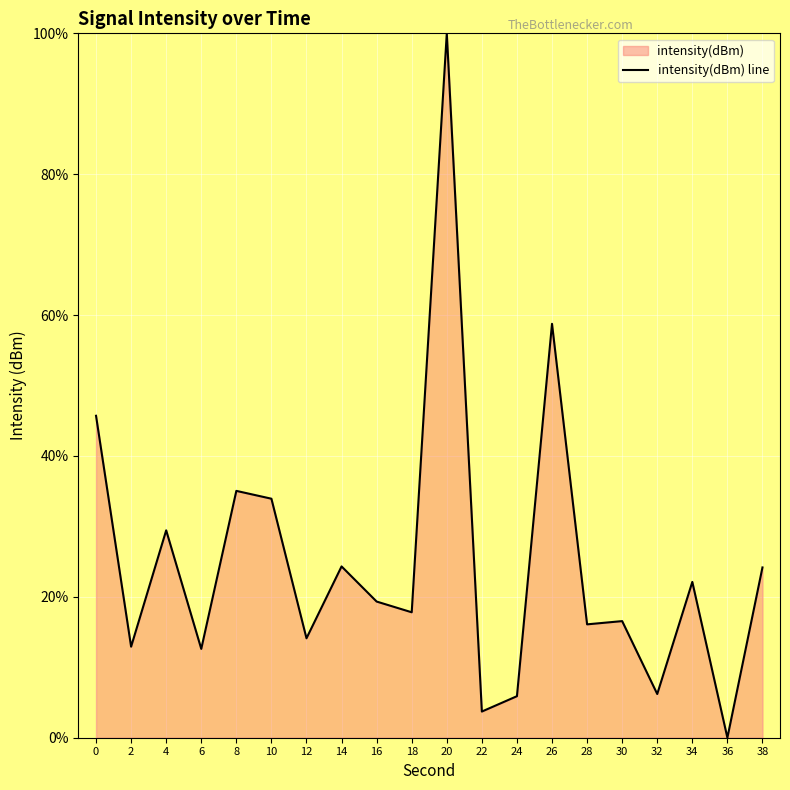

The chart shows a value of 6.5 at 22. True or false?

False